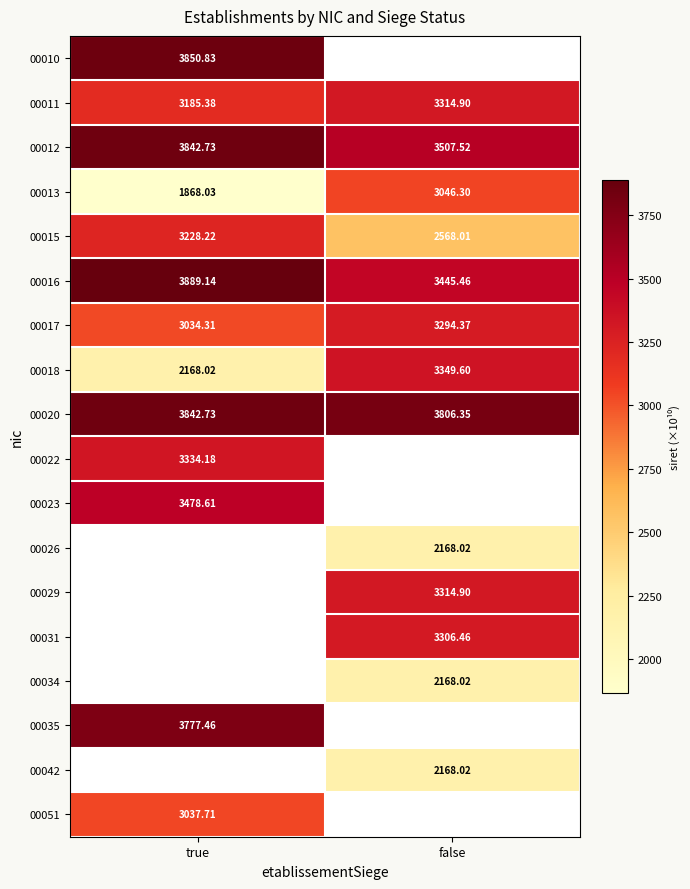

How many series are shown in this chart?

18